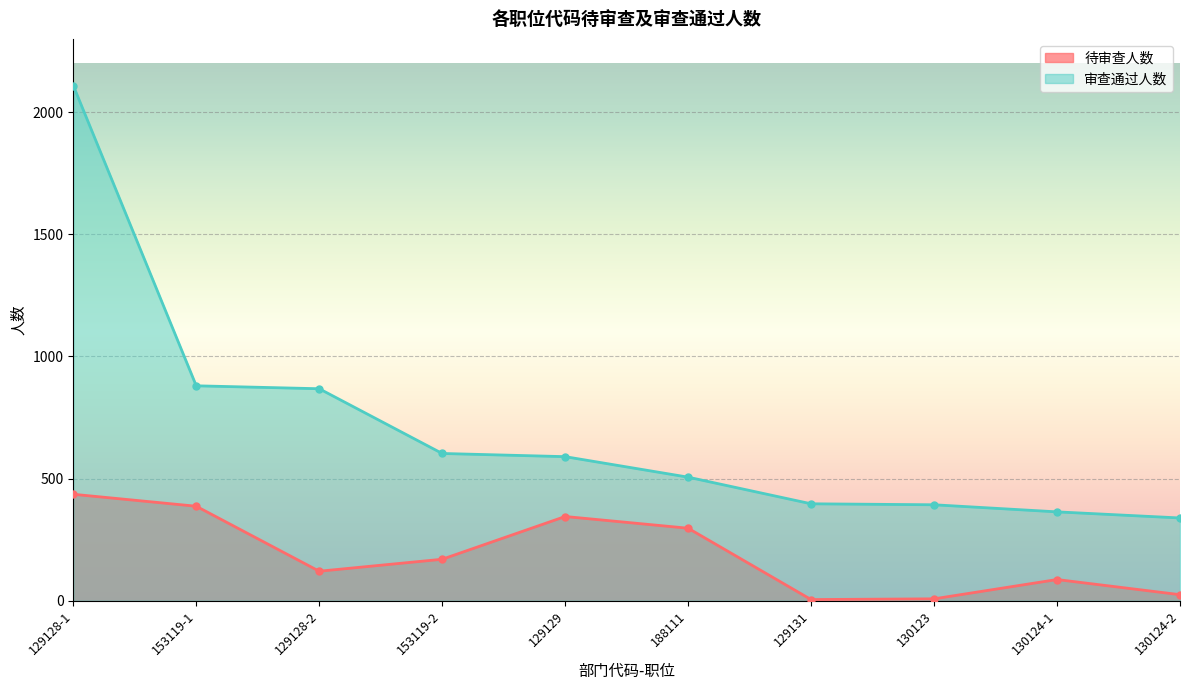

What is the spread (max minus min) of values at 129131?

392